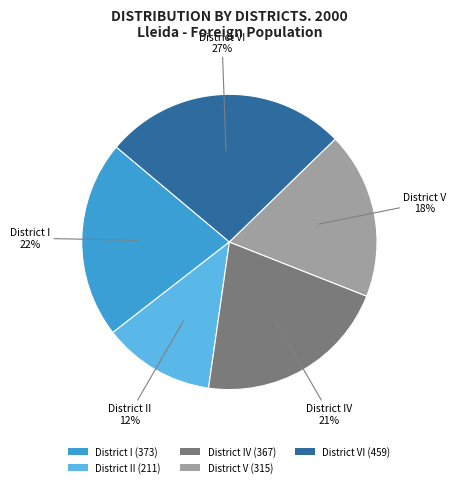

Does any single category account for the majority?

No